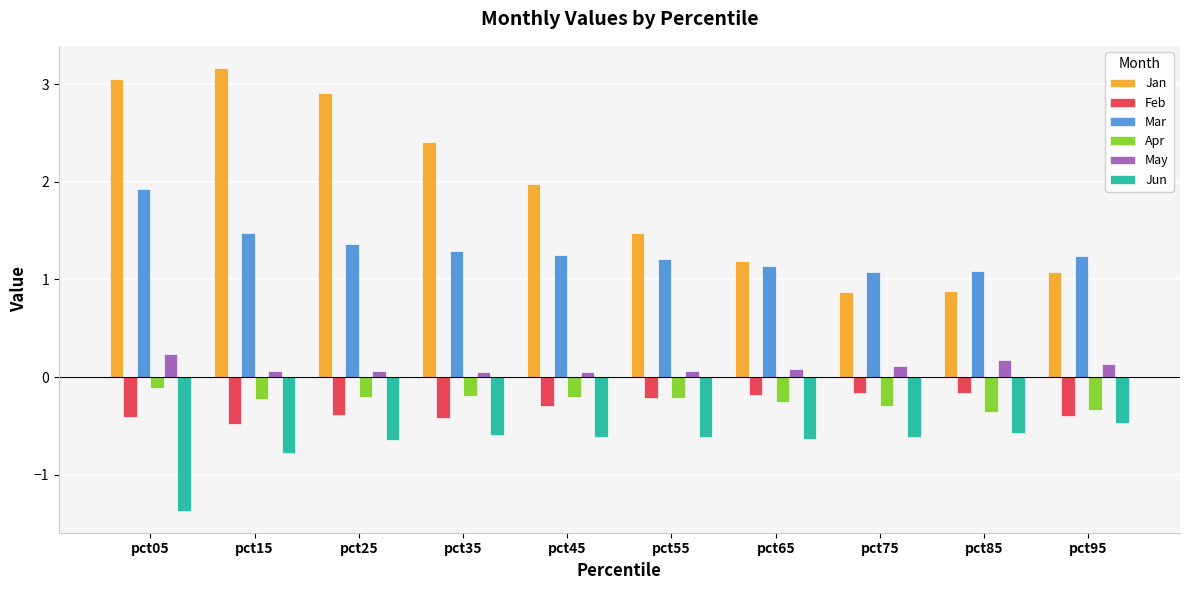

Which series has the widest spread of values?

Jan